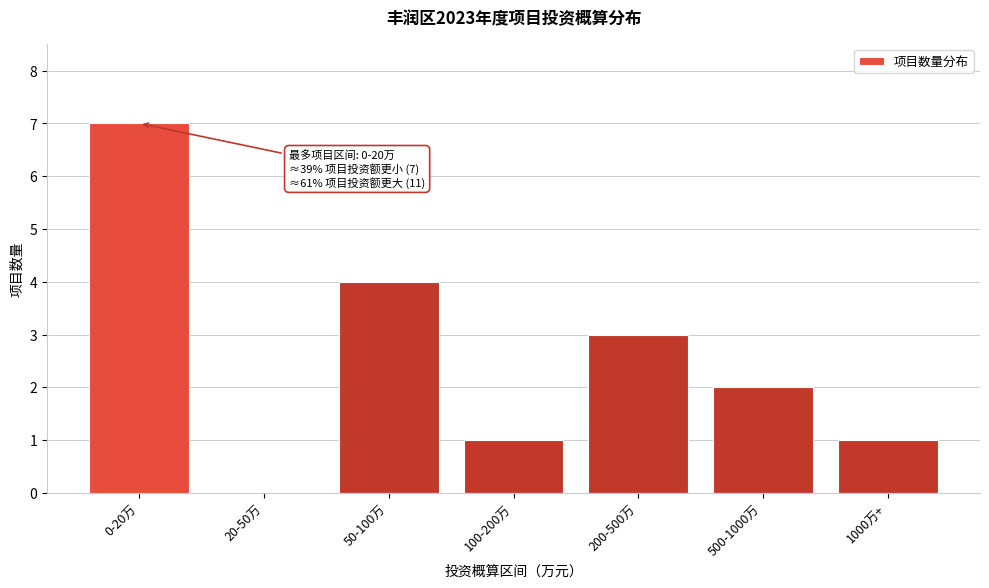

Reading right to left, transcribe all the data shown in this chart.

1000万+=1	500-1000万=2	200-500万=3	100-200万=1	50-100万=4	20-50万=0	0-20万=7